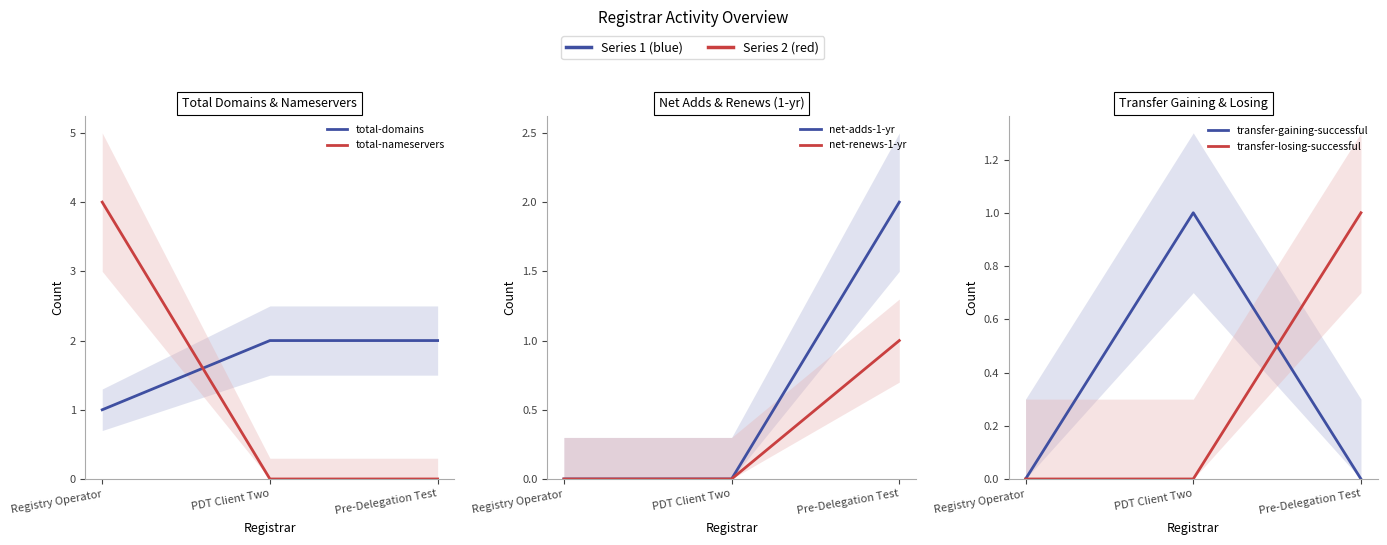

Reading left to right, transcribe all the data shown in this chart.

total-domains: 1	2	2
total-nameservers: 4	0	0
net-adds-1-yr: 0	0	2
net-renews-1-yr: 0	0	1
transfer-gaining-successful: 0	1	0
transfer-losing-successful: 0	0	1